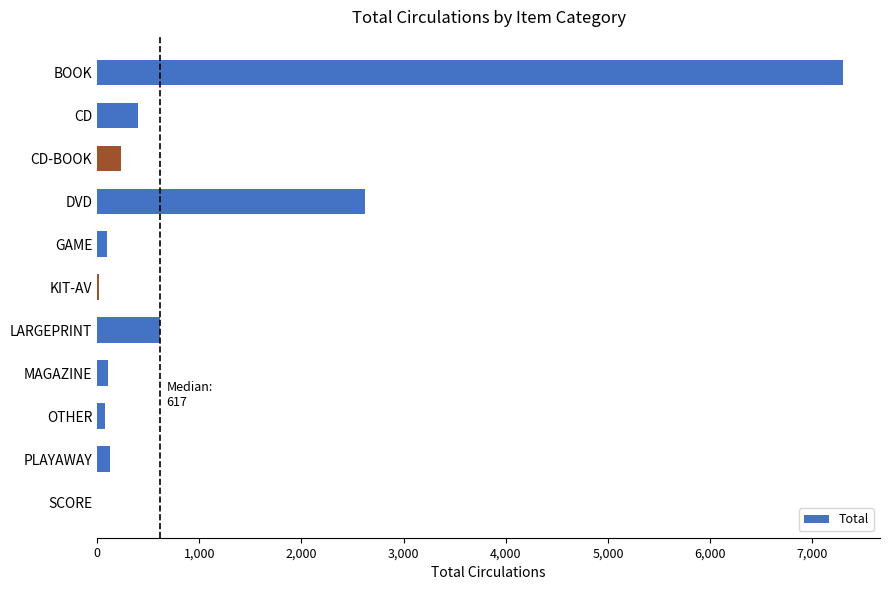

What is the average value?

1054